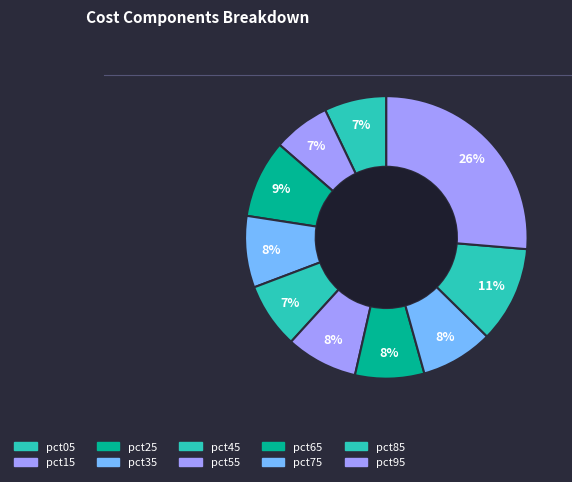

To the nearest percent, what portion does pct95 represent?

26%